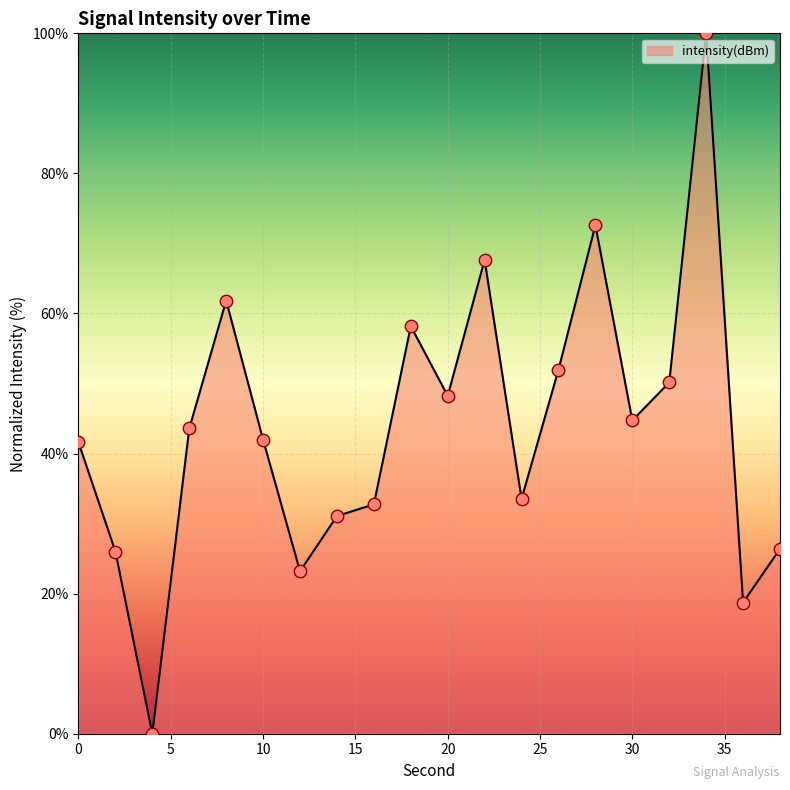

What is the maximum value shown in the chart?

100.0